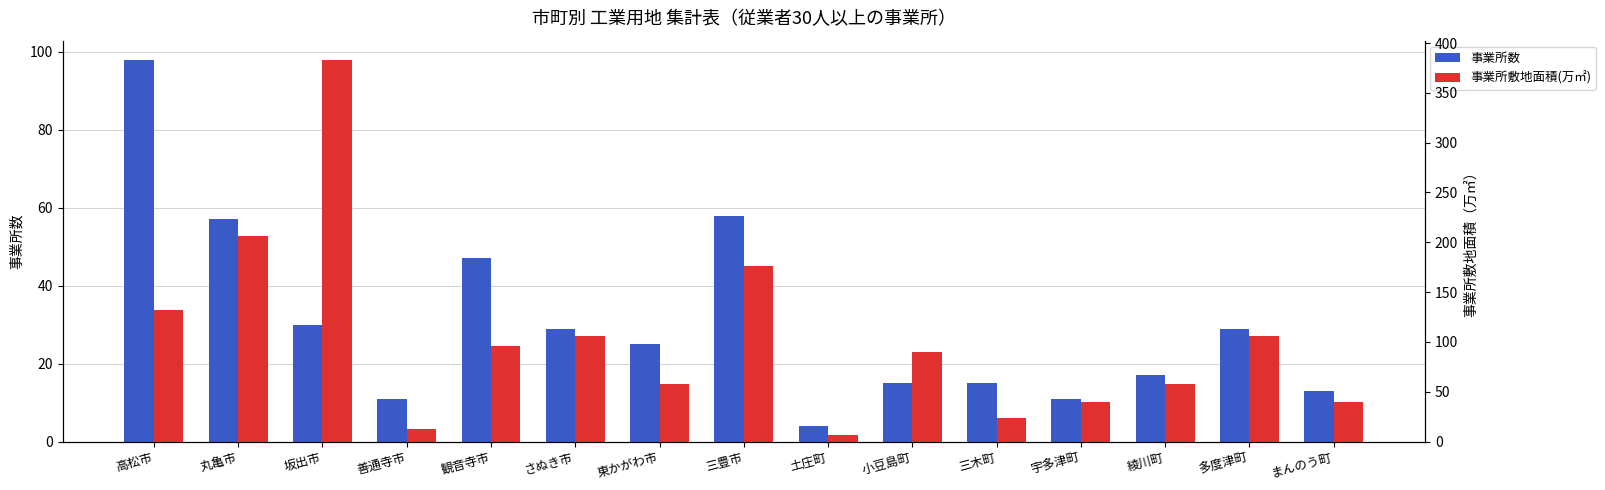

What is the lowest value of the 事業所数 series?

4.0